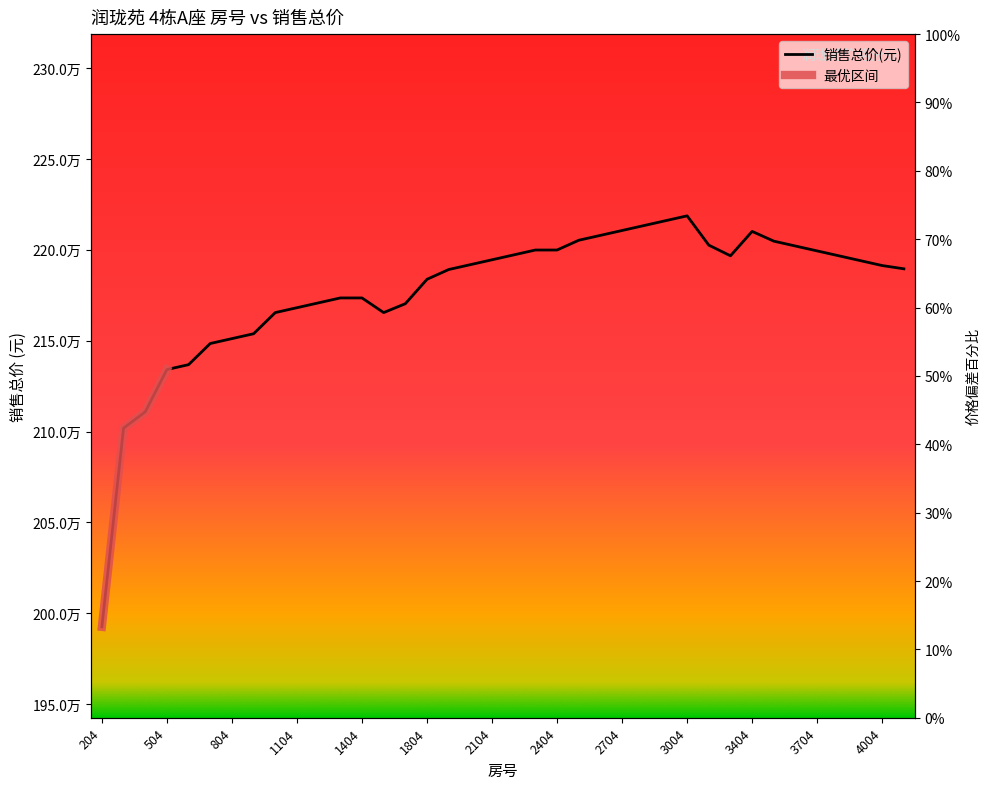

Is this an area chart (filled region under the line)?

No